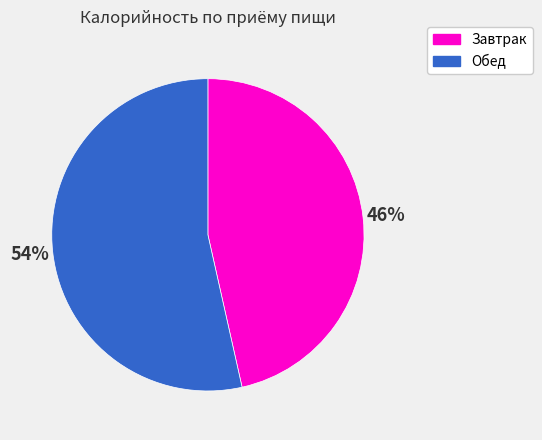

To the nearest percent, what is the average slice percentage?

50%